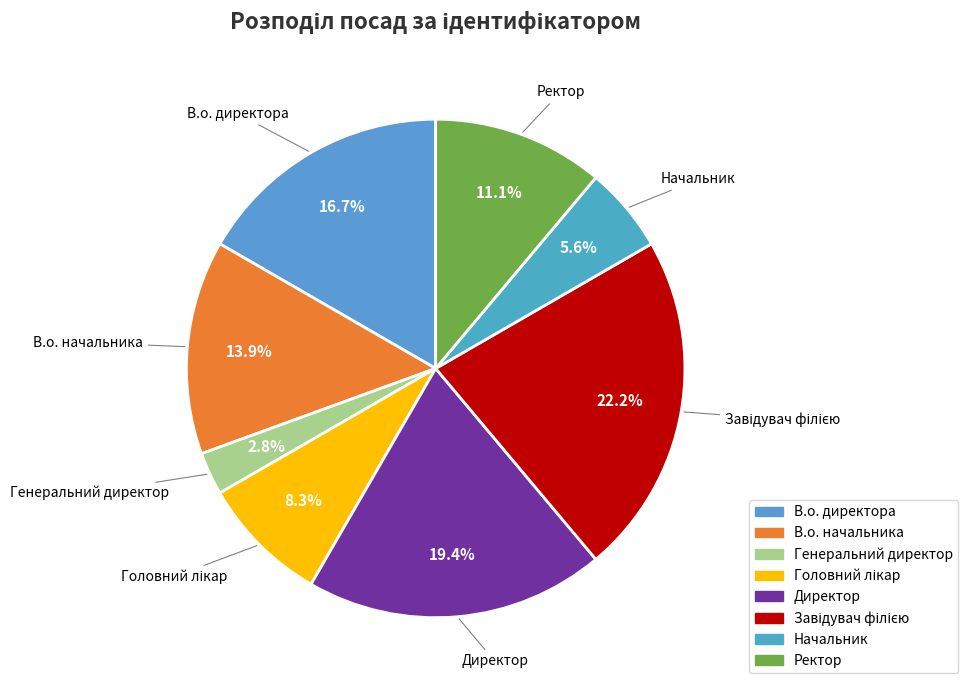

Which category has the smallest portion of the pie?

Генеральний директор